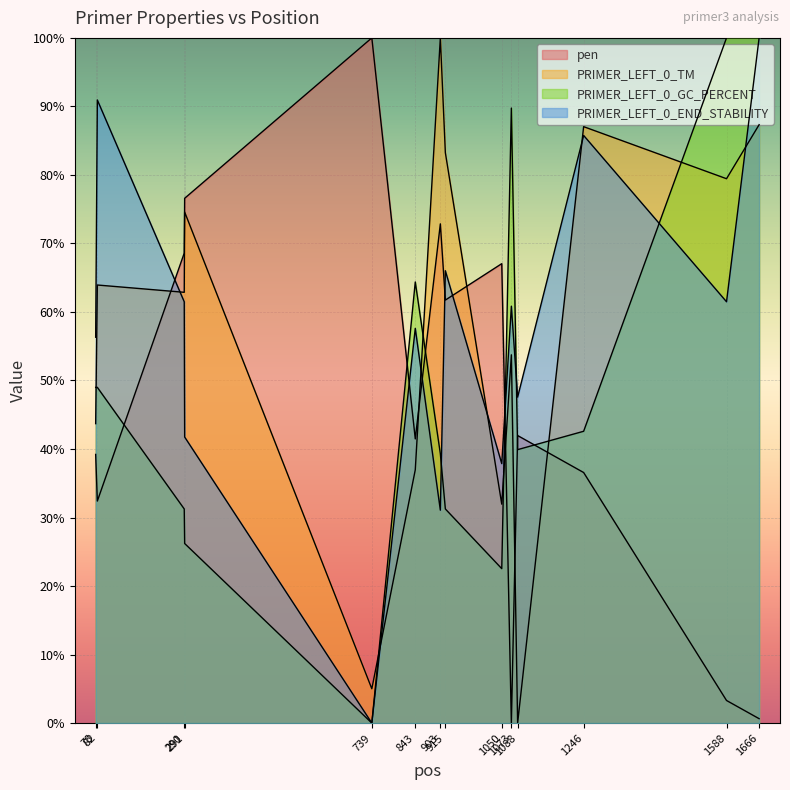

How many series are shown in this chart?

4